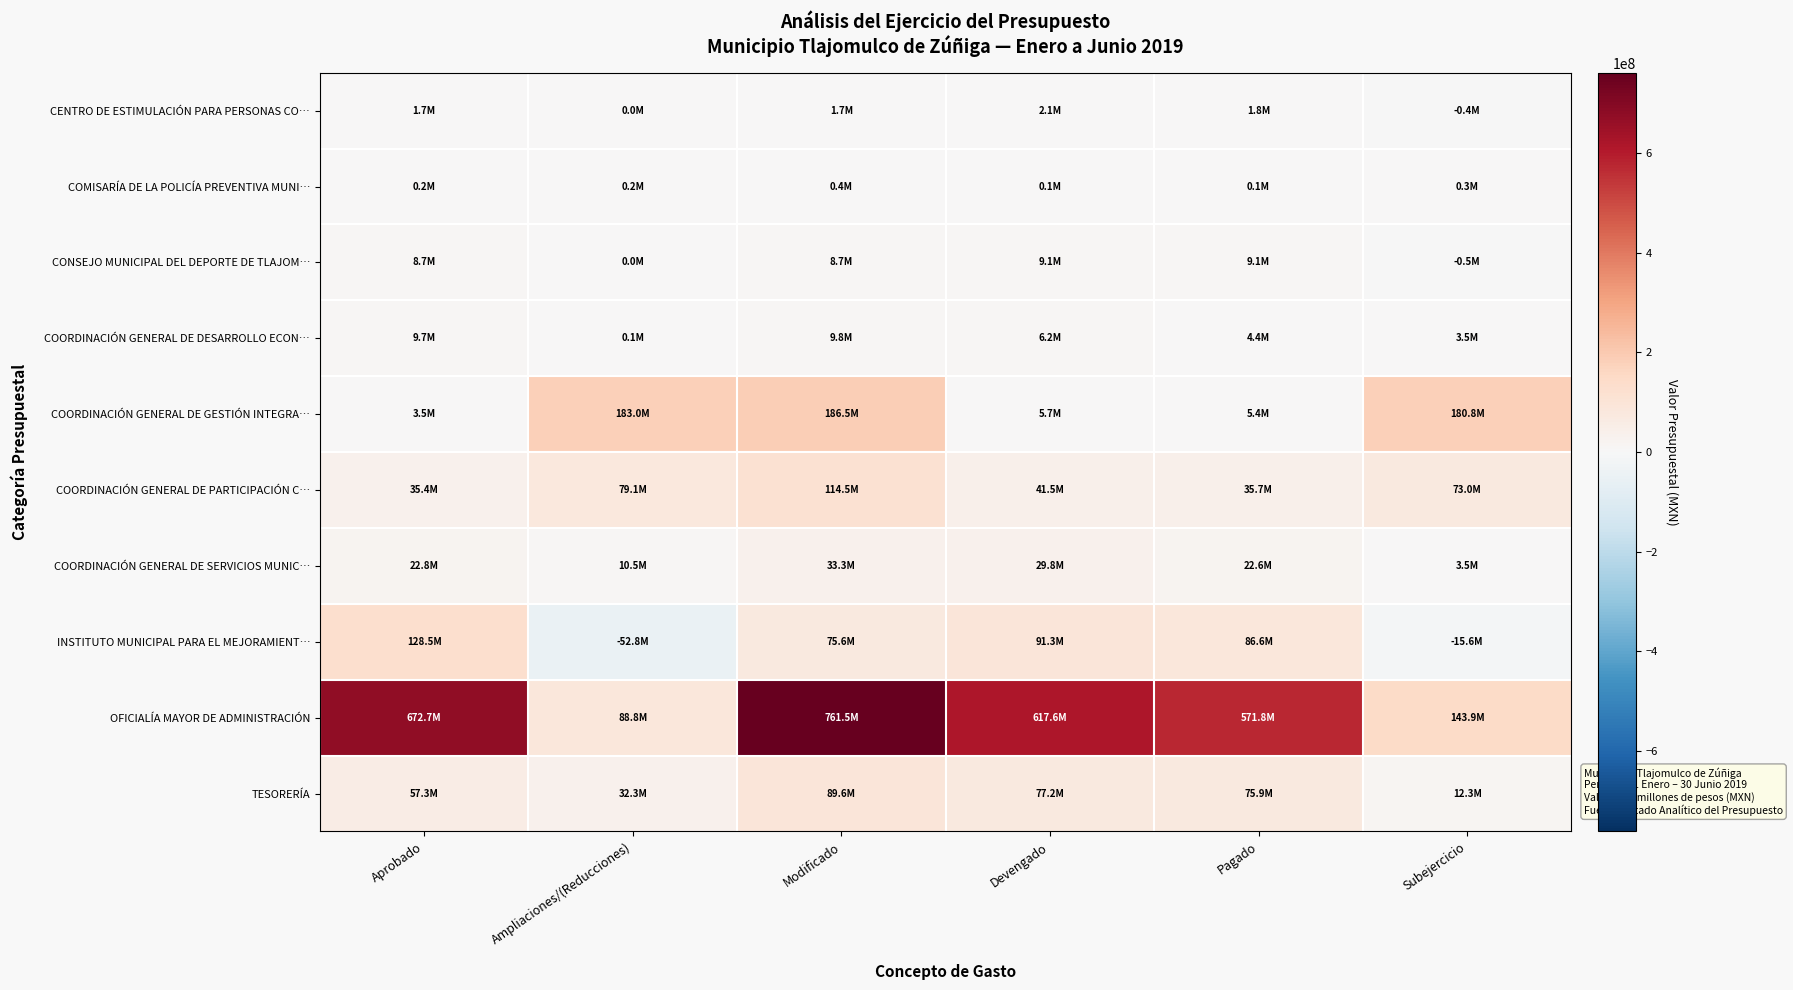

Reading left to right, transcribe all the data shown in this chart.

CENTRO DE ESTIMULACIÓN PARA PERSONAS CO…: Aprobado=1706297.9	Ampliaciones/(Reducciones)=0.0	Modificado=1706297.9	Devengado=2073625.9	Pagado=1777393.6	Subejercicio=-367328.0
COMISARÍA DE LA POLICÍA PREVENTIVA MUNI…: Aprobado=249955.2	Ampliaciones/(Reducciones)=200000.0	Modificado=449955.2	Devengado=149832.7	Pagado=134591.0	Subejercicio=300122.5
CONSEJO MUNICIPAL DEL DEPORTE DE TLAJOM…: Aprobado=8679095.7	Ampliaciones/(Reducciones)=0.0	Modificado=8679095.7	Devengado=9136083.7	Pagado=9136083.7	Subejercicio=-456987.9
COORDINACIÓN GENERAL DE DESARROLLO ECON…: Aprobado=9698976.0	Ampliaciones/(Reducciones)=100000.0	Modificado=9798976.0	Devengado=6248983.5	Pagado=4403343.0	Subejercicio=3549992.5
COORDINACIÓN GENERAL DE GESTIÓN INTEGRA…: Aprobado=3531357.0	Ampliaciones/(Reducciones)=183015782.8	Modificado=186547139.8	Devengado=5701506.8	Pagado=5360828.2	Subejercicio=180845633.0
COORDINACIÓN GENERAL DE PARTICIPACIÓN C…: Aprobado=35378876.2	Ampliaciones/(Reducciones)=79102716.4	Modificado=114481592.6	Devengado=41514114.0	Pagado=35720816.3	Subejercicio=72967478.5
COORDINACIÓN GENERAL DE SERVICIOS MUNIC…: Aprobado=22787341.5	Ampliaciones/(Reducciones)=10531435.6	Modificado=33318777.2	Devengado=29811678.5	Pagado=22601619.1	Subejercicio=3507098.7
INSTITUTO MUNICIPAL PARA EL MEJORAMIENT…: Aprobado=128458155.4	Ampliaciones/(Reducciones)=-52842787.2	Modificado=75615368.2	Devengado=91259361.0	Pagado=86632167.4	Subejercicio=-15643992.8
OFICIALÍA MAYOR DE ADMINISTRACIÓN: Aprobado=672696013.0	Ampliaciones/(Reducciones)=88779837.9	Modificado=761475851.0	Devengado=617563312.0	Pagado=571825454.0	Subejercicio=143912539.0
TESORERÍA: Aprobado=57304353.0	Ampliaciones/(Reducciones)=32250928.2	Modificado=89555281.1	Devengado=77236011.9	Pagado=75901850.2	Subejercicio=12319269.2